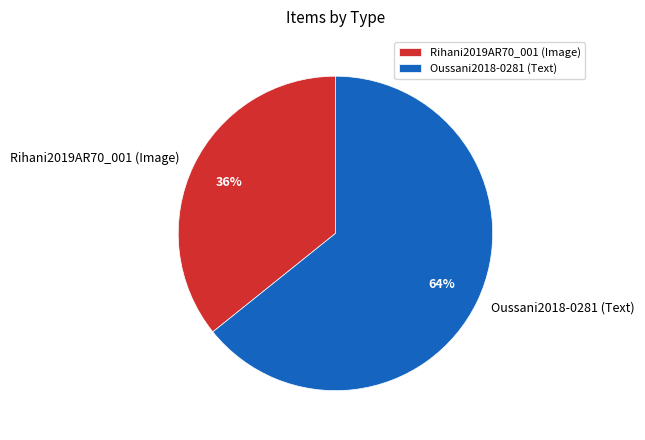

Rank the categories by value from highest to lowest.

Oussani2018-0281 (Text), Rihani2019AR70_001 (Image)